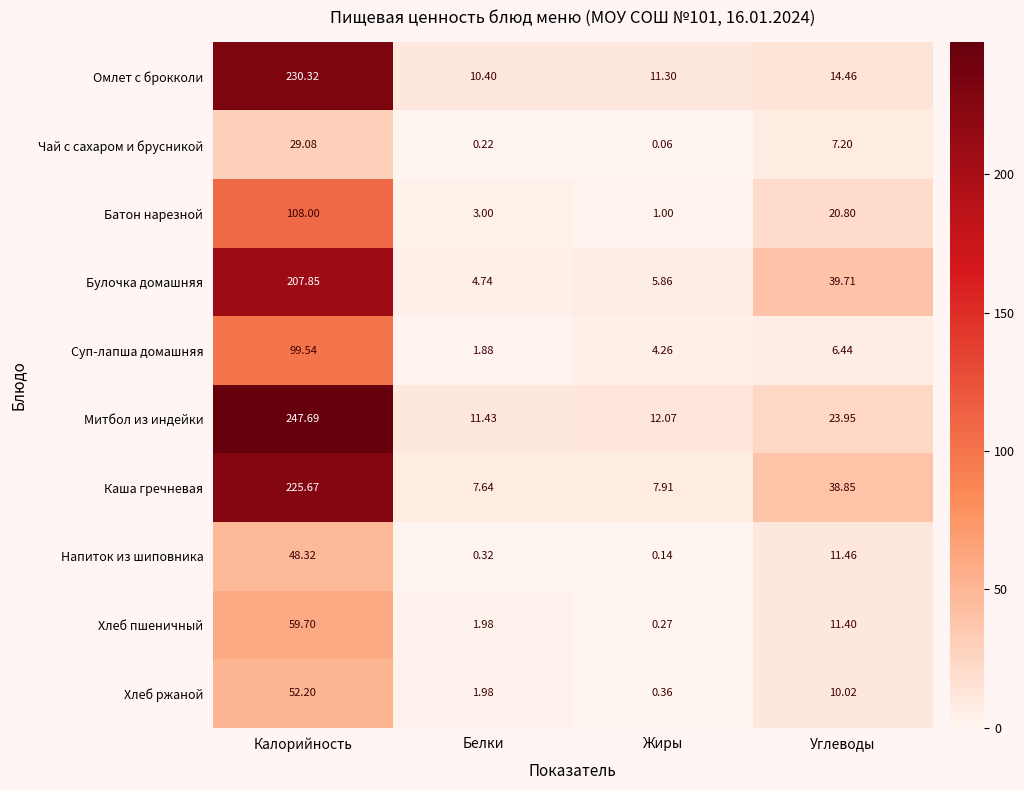

Which series has the largest range (max minus min)?

Митбол из индейки